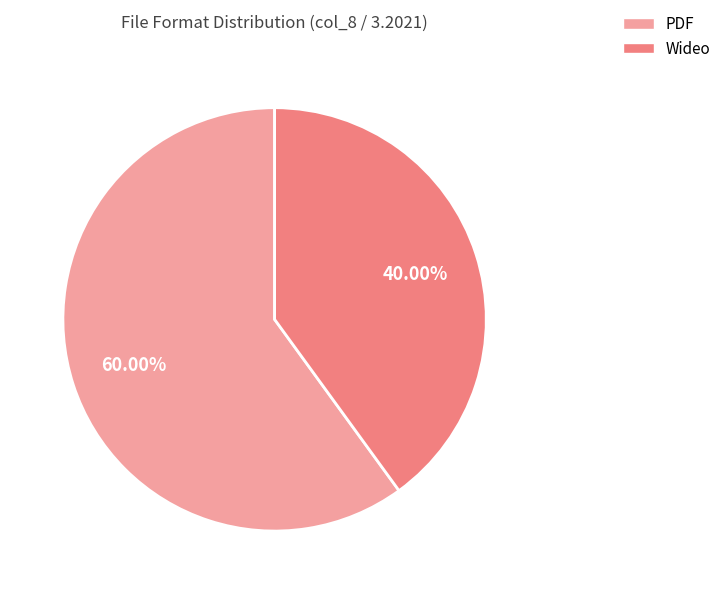

Does PDF account for over 50% of the chart?

Yes